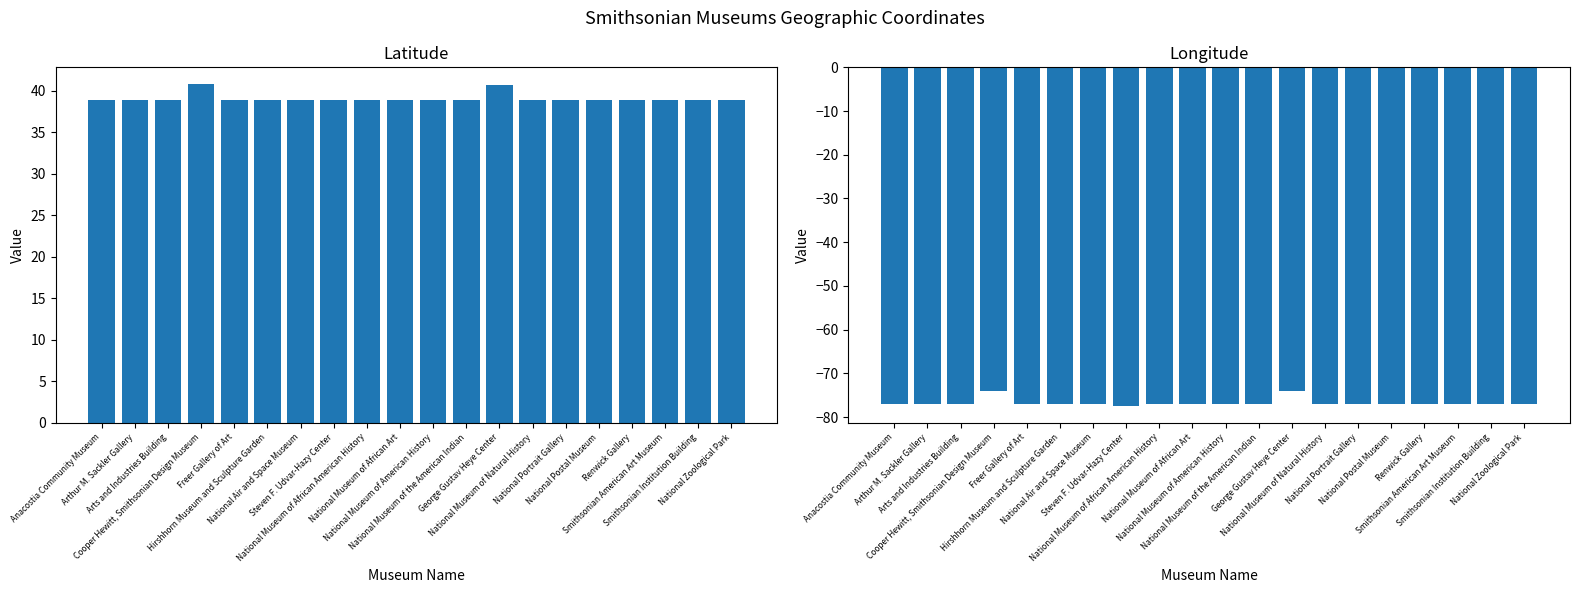

How many data points in longitude are above -77?

3